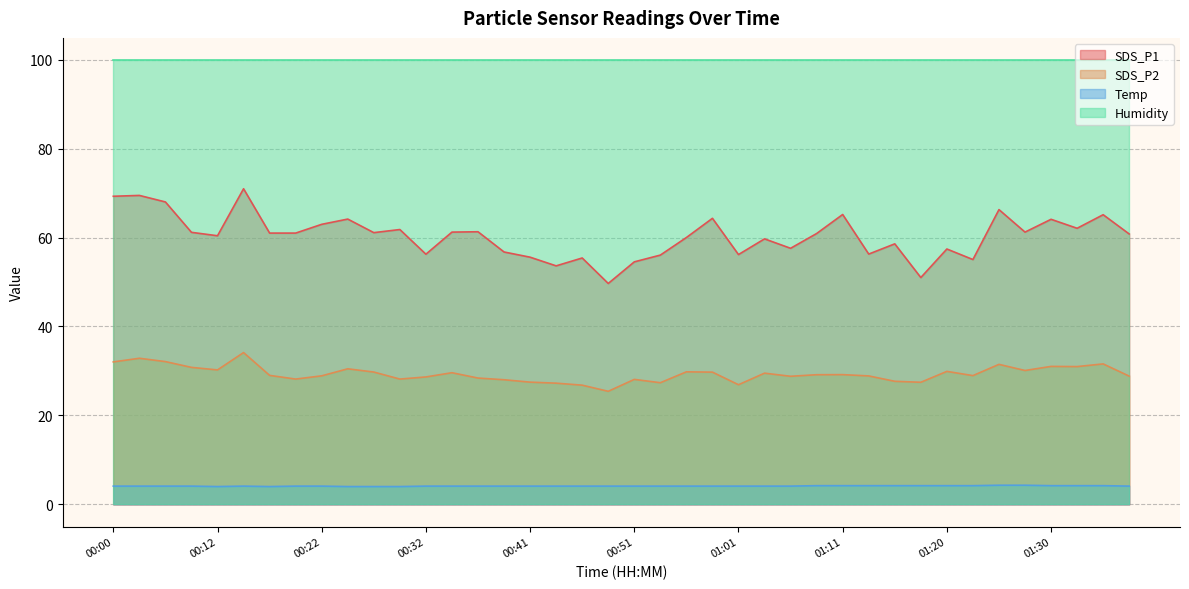

Between 00:32 and 00:44, which is larger?

00:32